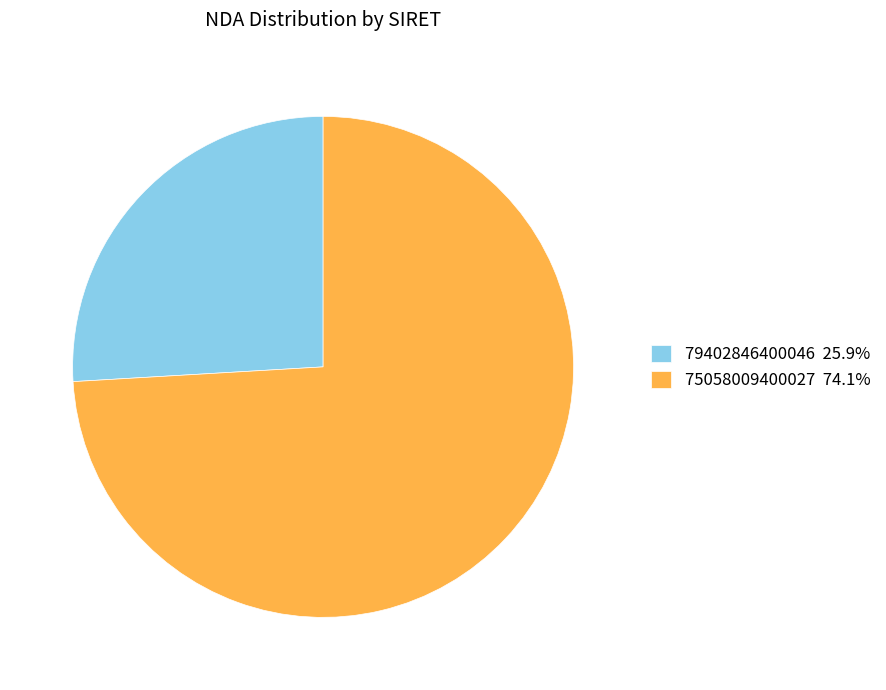

True or false: 79402846400046 accounts for 16% of the total.

False